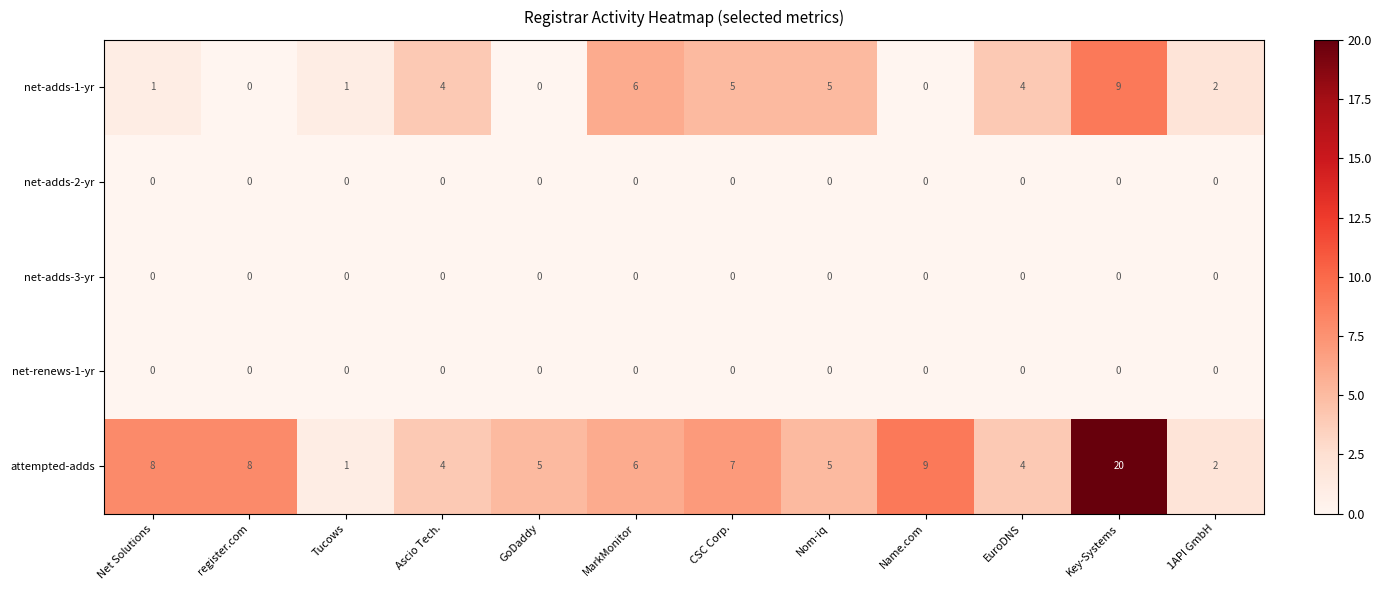

Is it true that net-adds-3-yr equals 0 at Nom-iq?

True